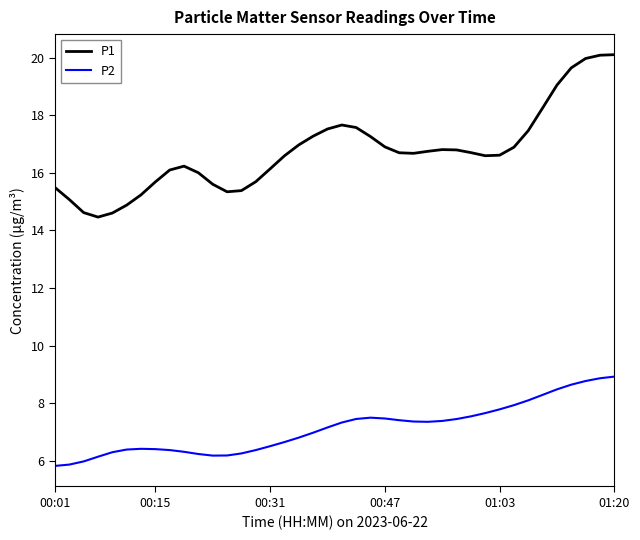

What is the smallest value displayed?

5.8